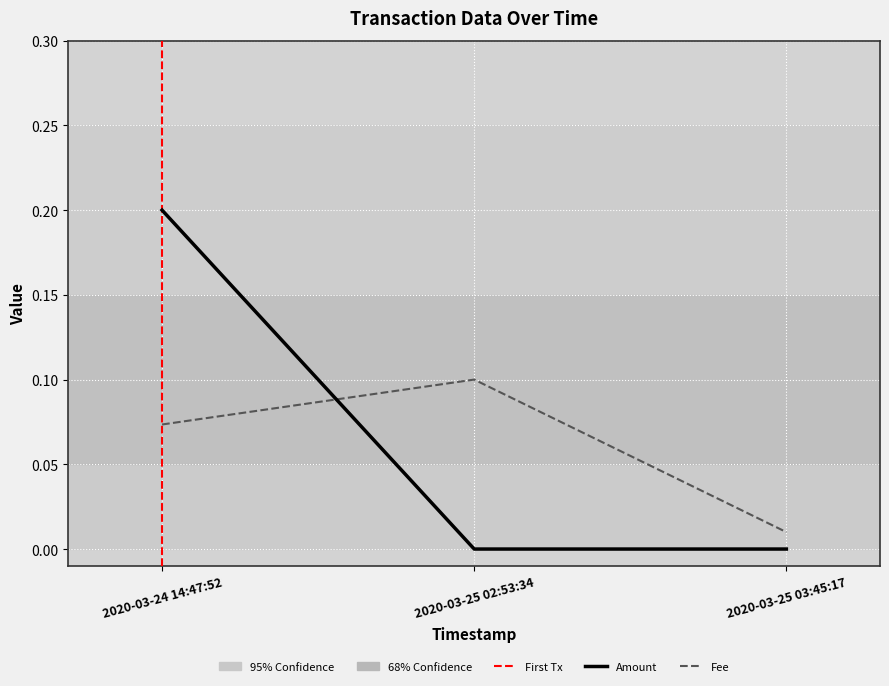

Which category has the lowest value in the Fee series?

2020-03-25 03:45:17